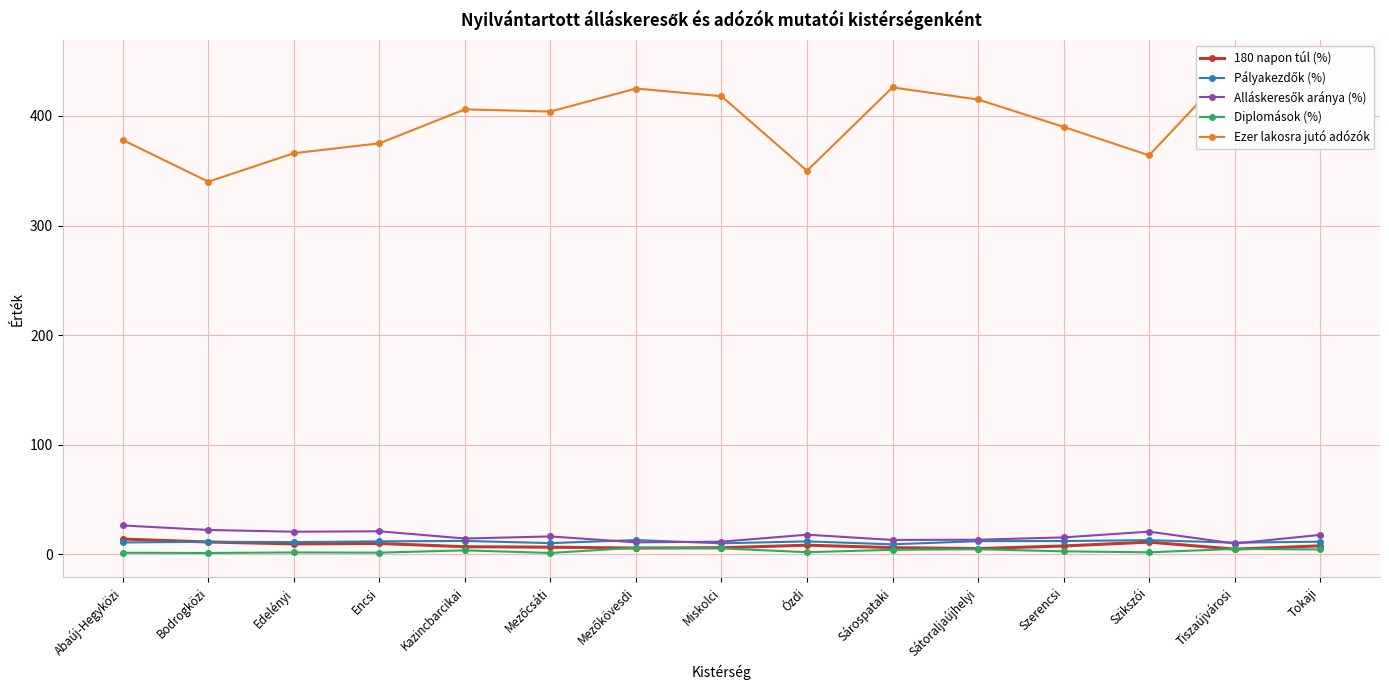

How many distinct data groups are displayed?

5